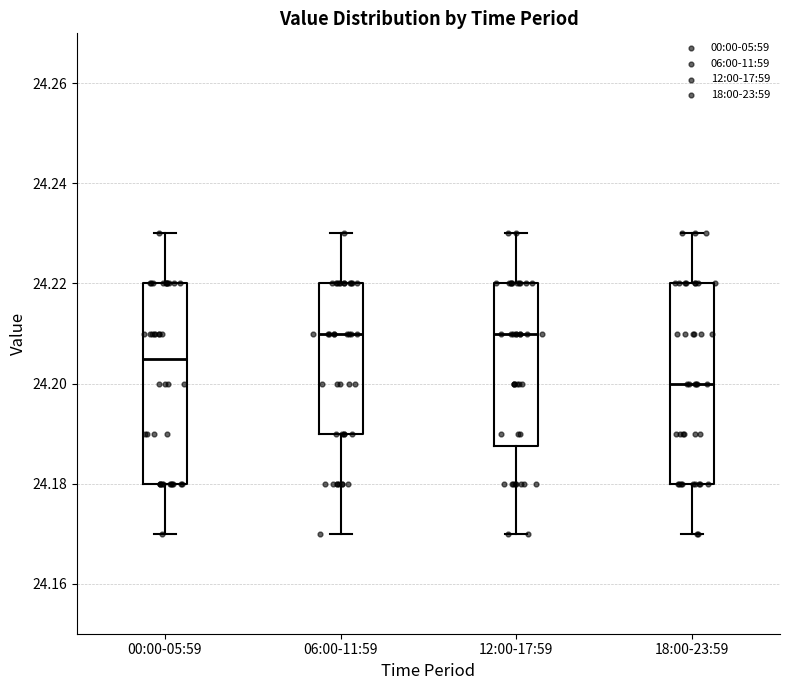

Reading left to right, transcribe this box plot: for each box, give where its median line is, the range the box spans, and where its two whiskers end, as read against the y-axis. The values are not printed on the chart, so give them approximately, as read against the axis.

00:00-05:59: median 24.206, box 24.180 to 24.220, whiskers 24.170 to 24.230
06:00-11:59: median 24.210, box 24.190 to 24.220, whiskers 24.170 to 24.230
12:00-17:59: median 24.210, box 24.188 to 24.220, whiskers 24.170 to 24.230
18:00-23:59: median 24.200, box 24.180 to 24.220, whiskers 24.170 to 24.230